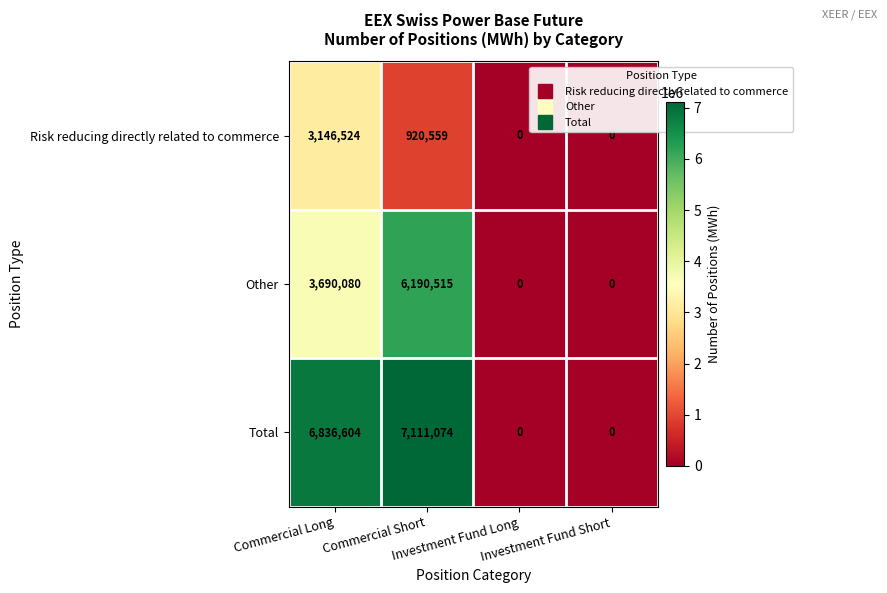

What is the maximum value shown in the chart?

7111074